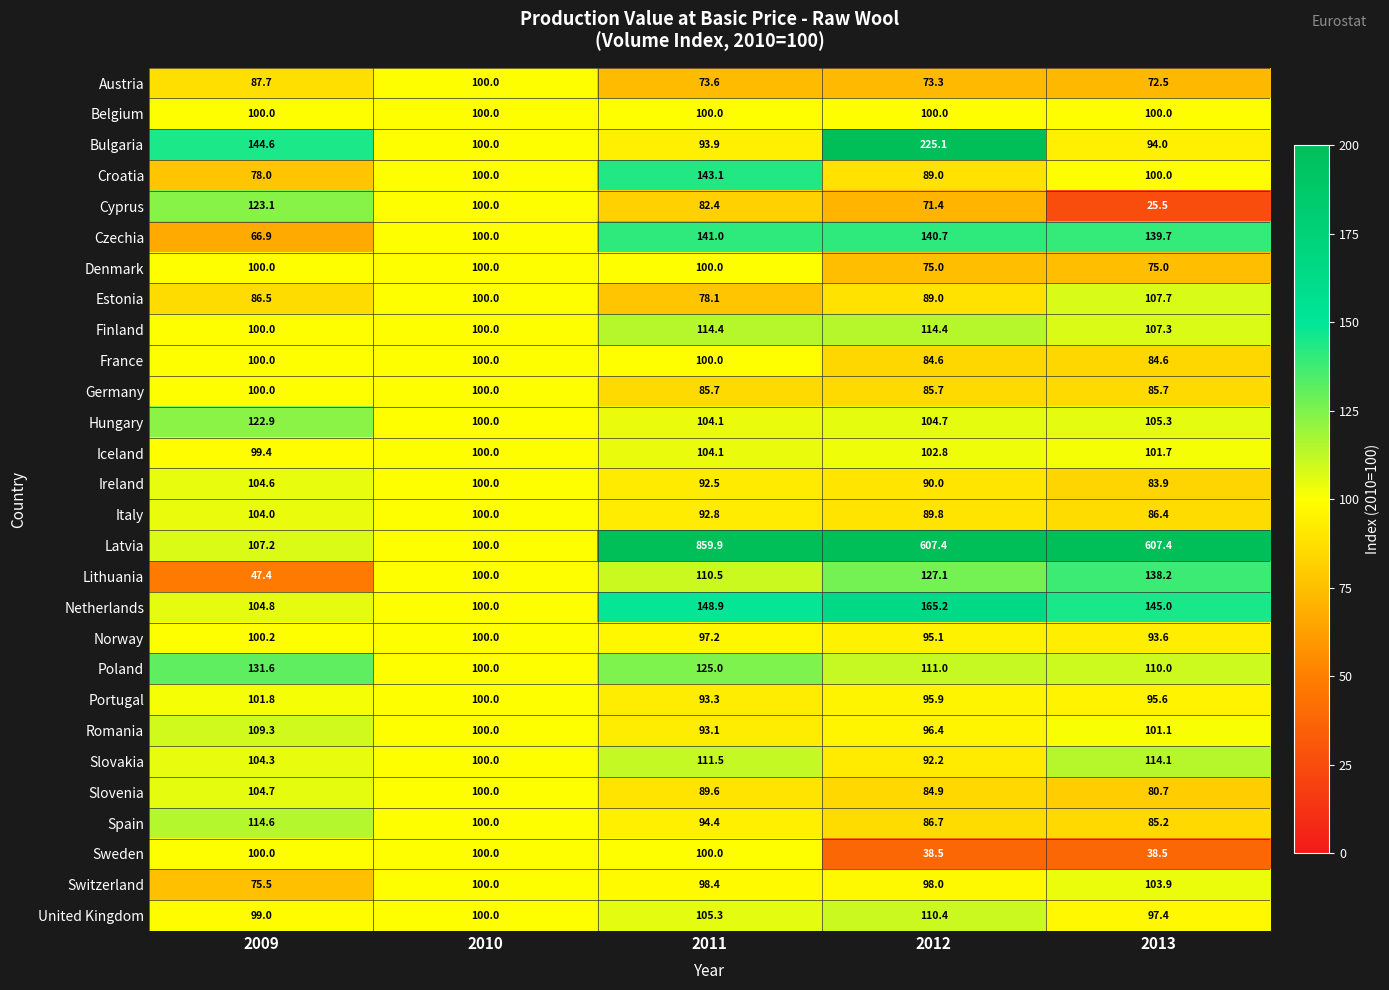

At which label does Netherlands first exceed 145?

2011